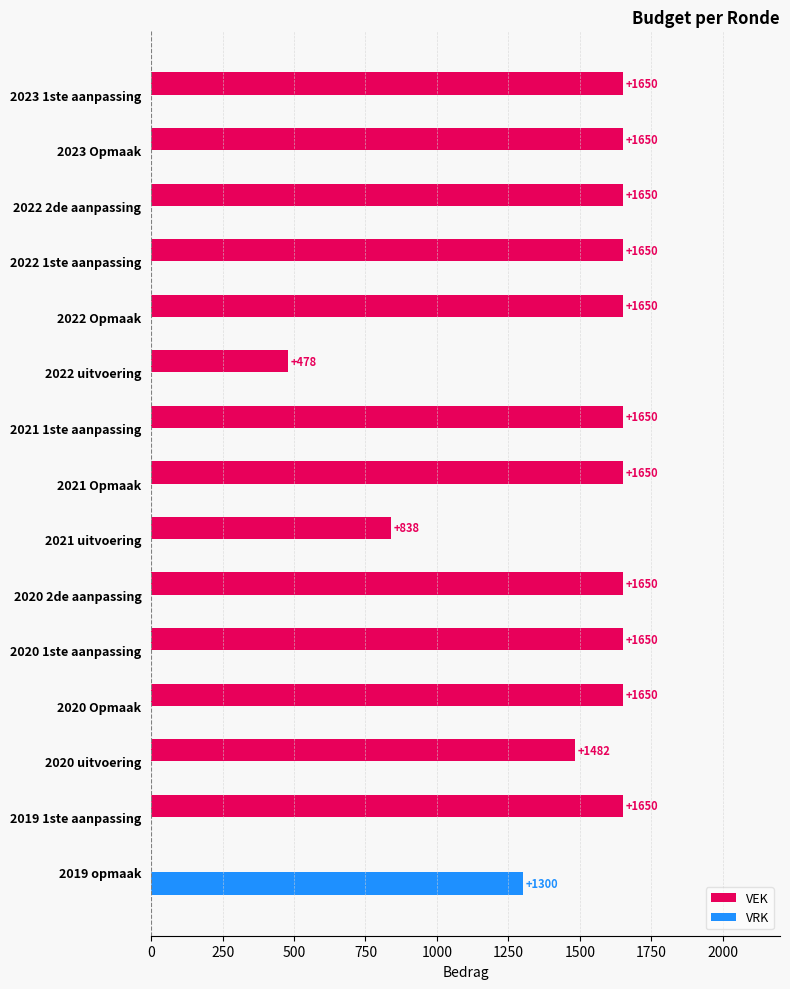

What is the sum of all VRK values?

1300